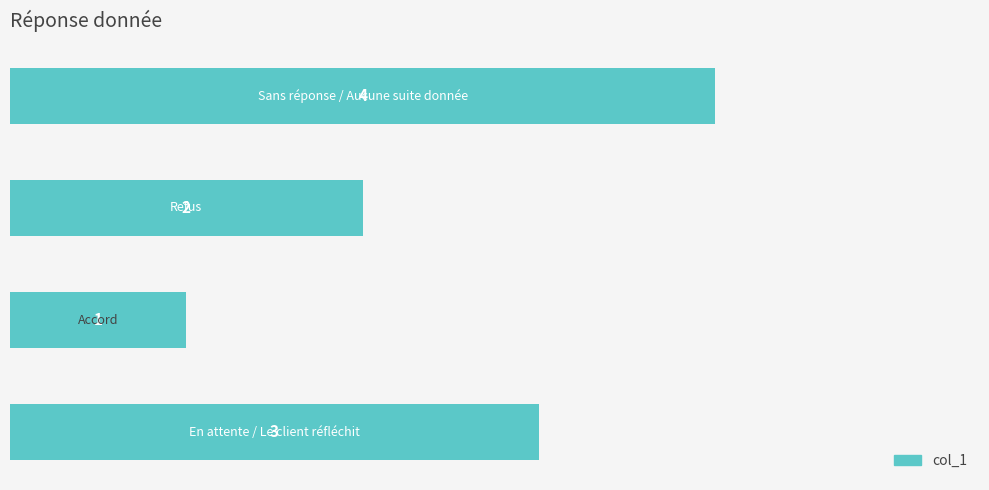

What is the maximum value shown in the chart?

4